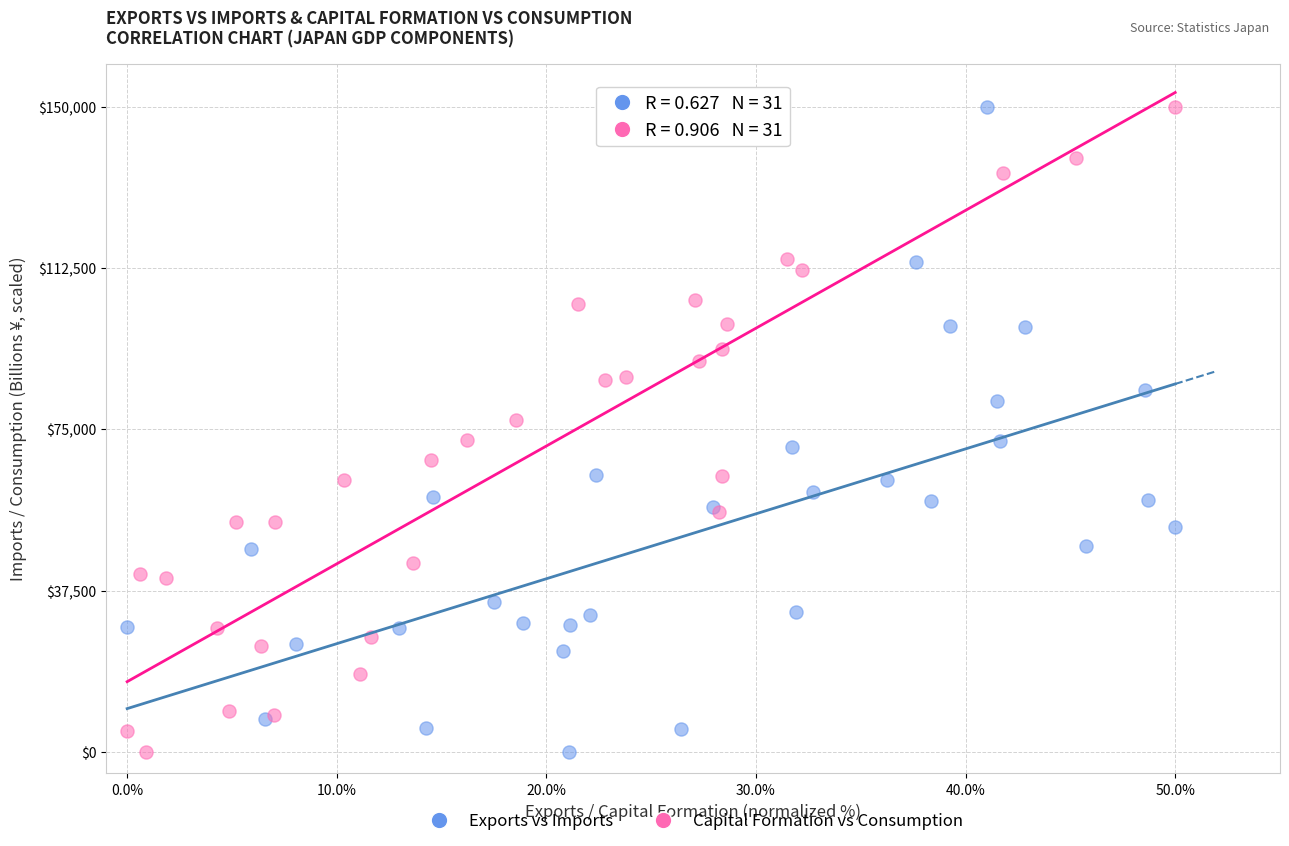

What are all the series names shown in the legend?

Exports vs Imports, Capital Formation vs Consumption